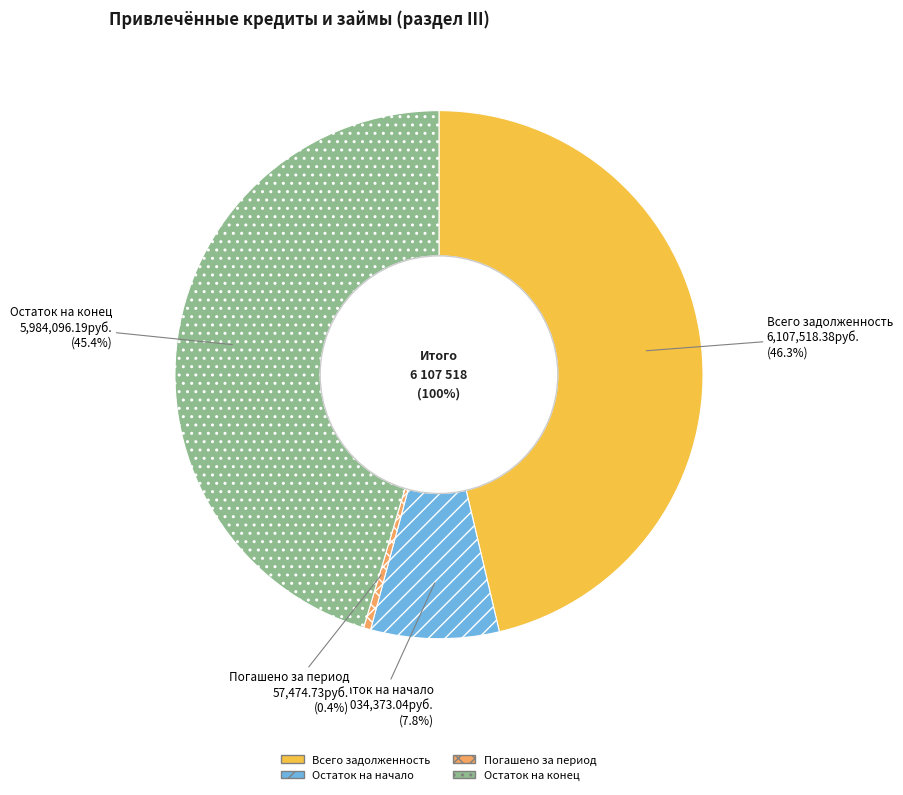

What is the change in value from Остаток на начало to Погашено за период?

-976898.3